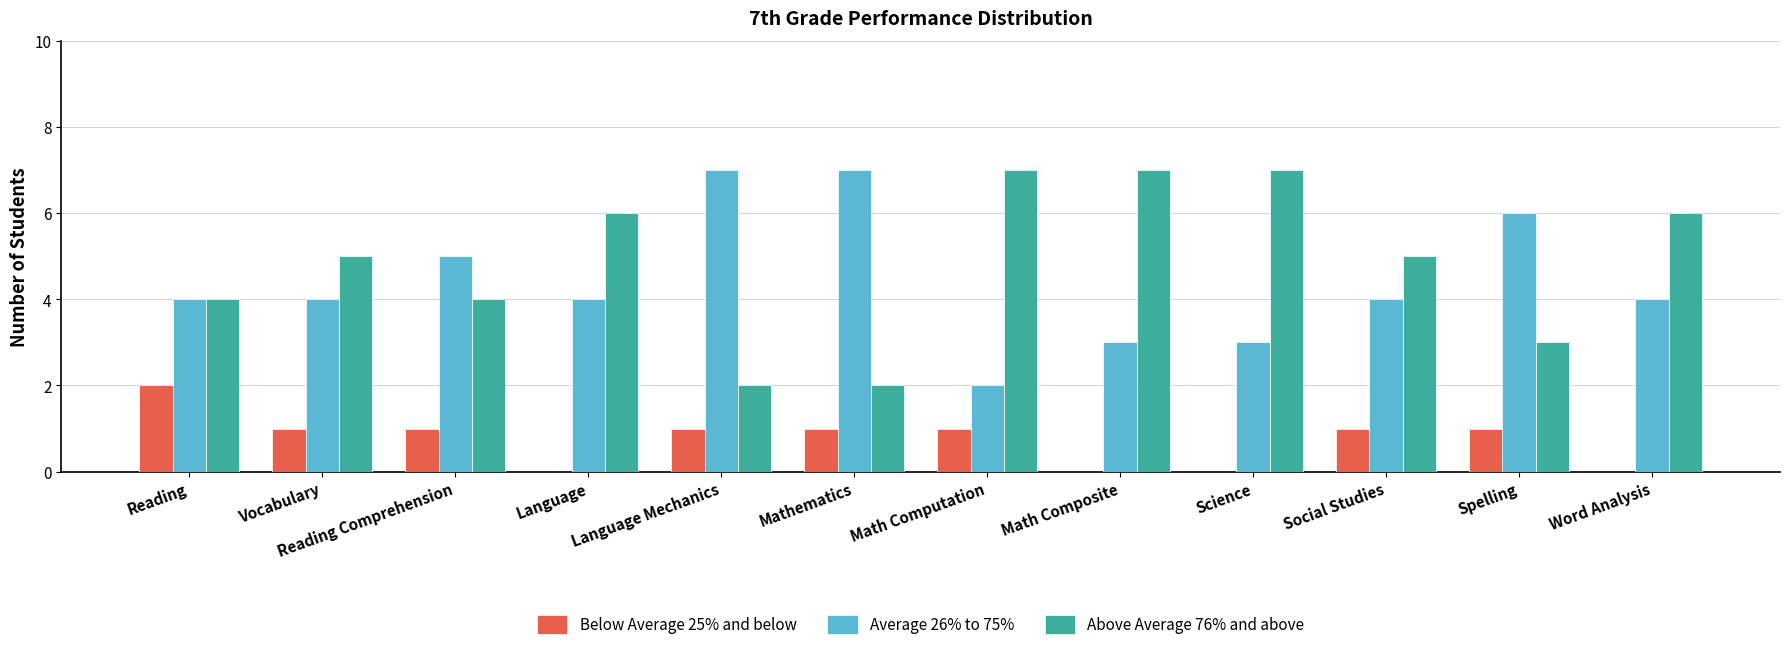

Are the bars grouped side by side (vs. stacked)?

Yes